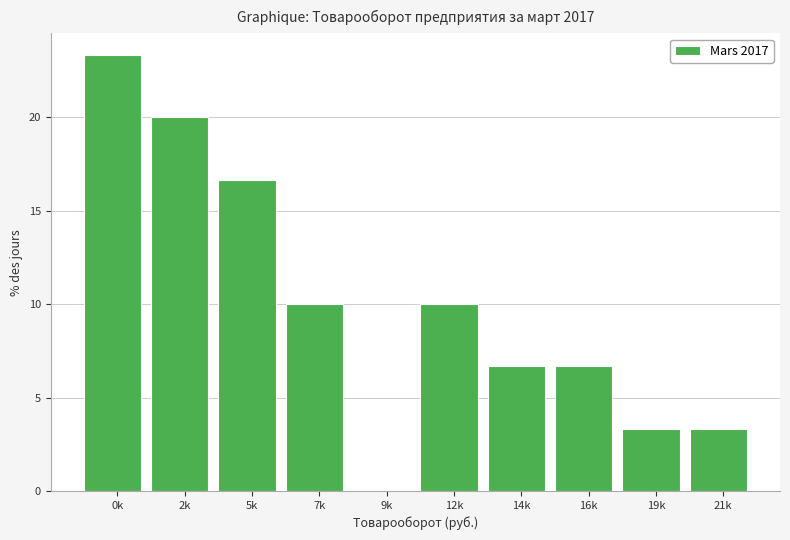

Reading left to right, what are all the values shown in this chart?

0k=23.3	2k=20.0	5k=16.7	7k=10.0	9k=0.0	12k=10.0	14k=6.7	16k=6.7	19k=3.3	21k=3.3